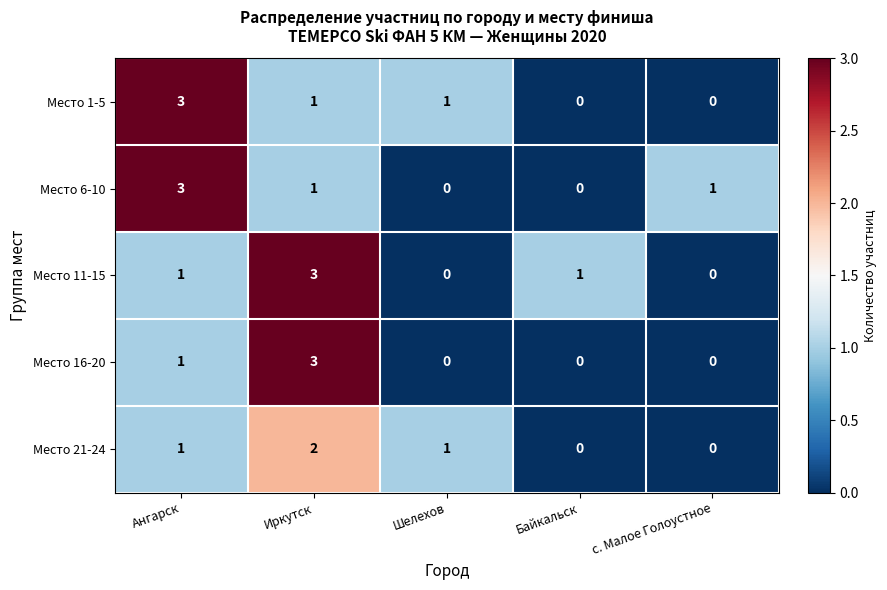

What is the maximum value shown in the chart?

3